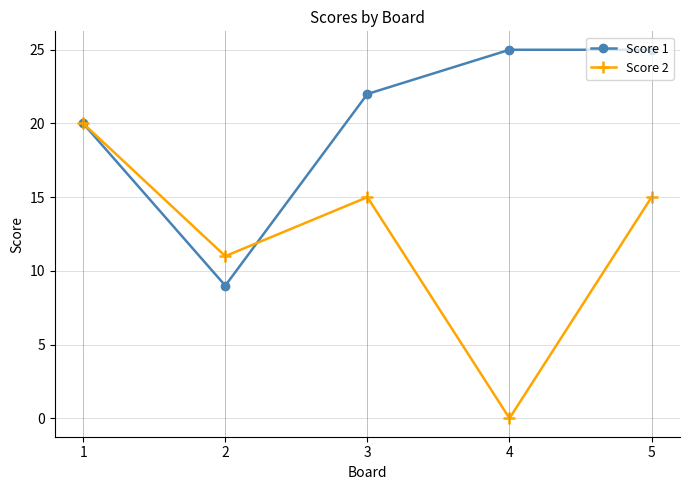

Which category has the lowest value in the Score 2 series?

4